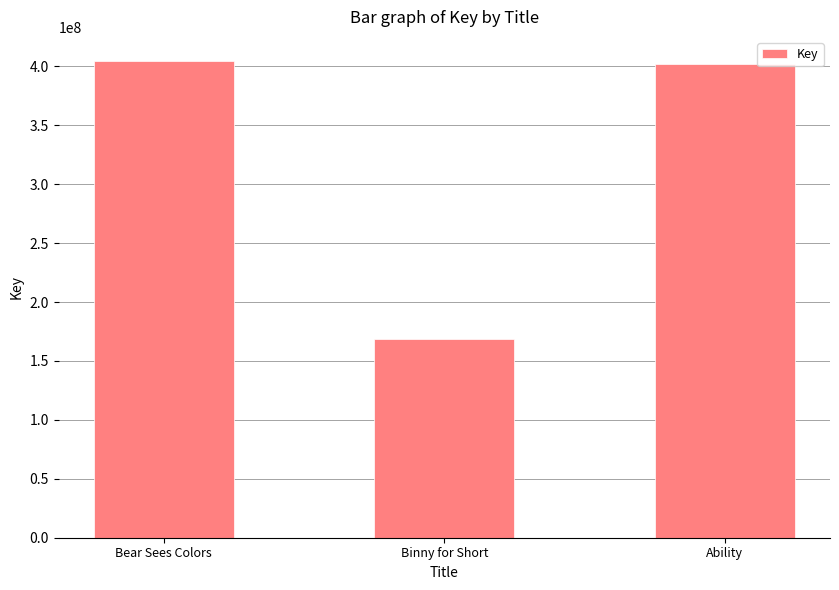

What is the value of the 2nd bar from the left?

168522243